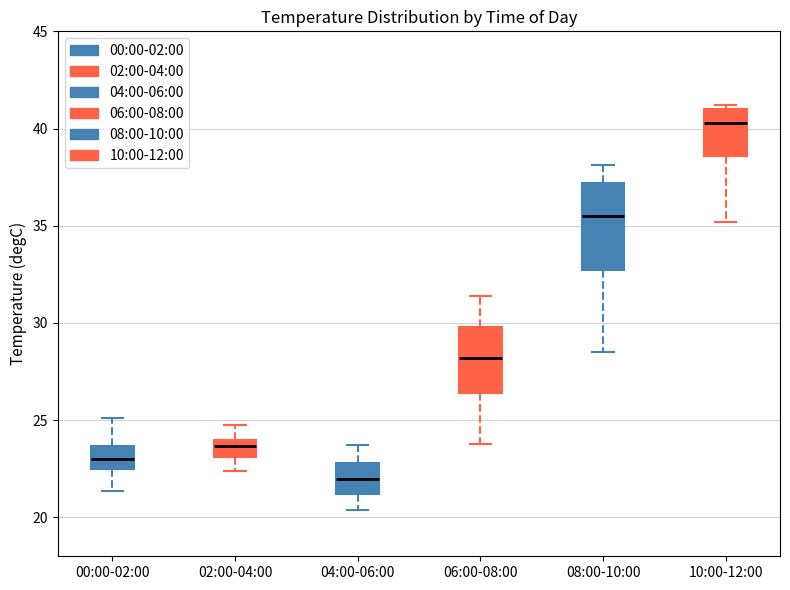

Which box's median line is the lowest?

04:00-06:00